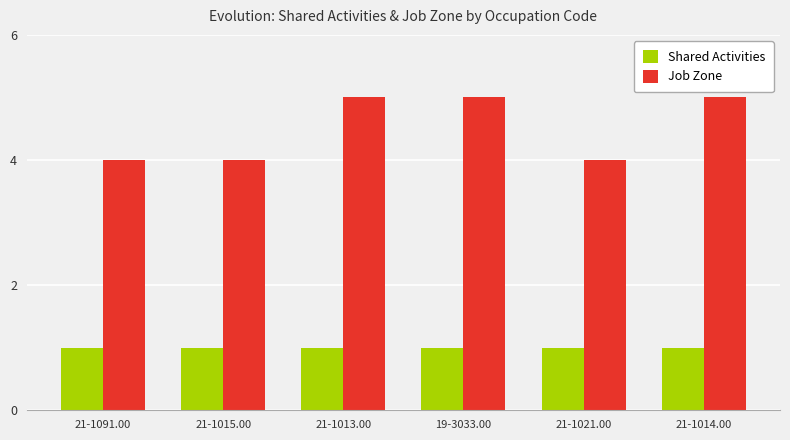

How many bars are there in each group?

2